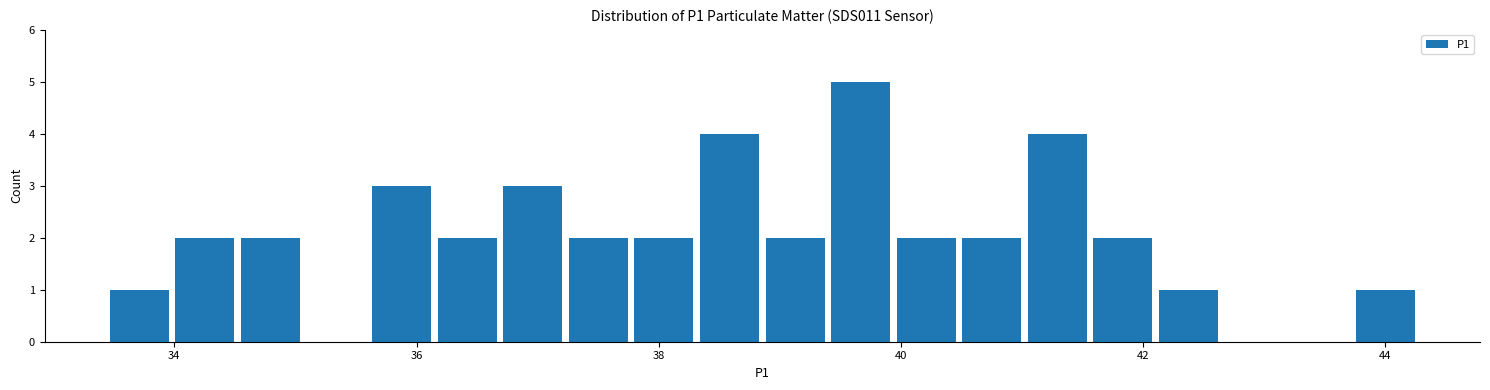

Read against the x-axis, roughly where is the centre of the tallest bar?

39.6